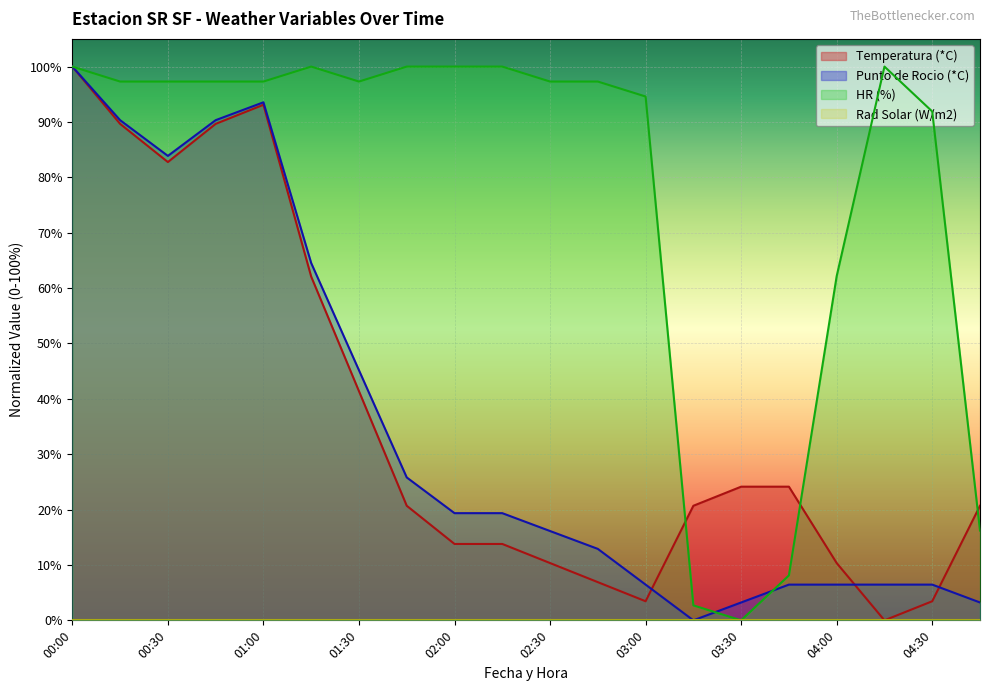

Between 00:45 and 02:15, which series saw the biggest shift?

Temperatura (*C)